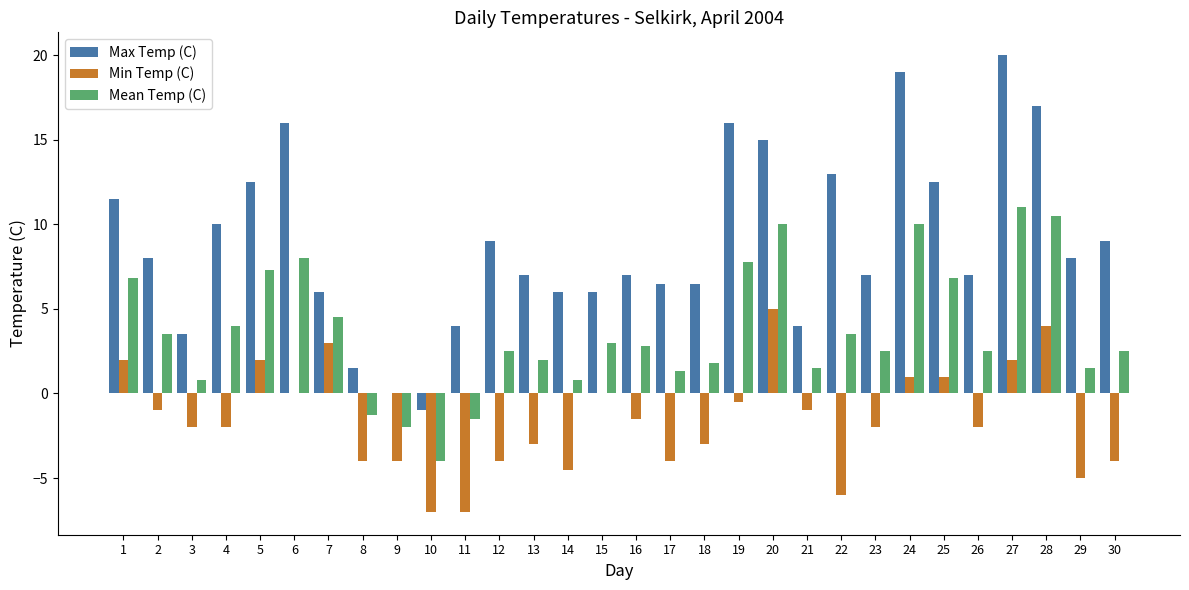

What is the difference between the Mean Temp (C) values at 10 and 19?

11.8